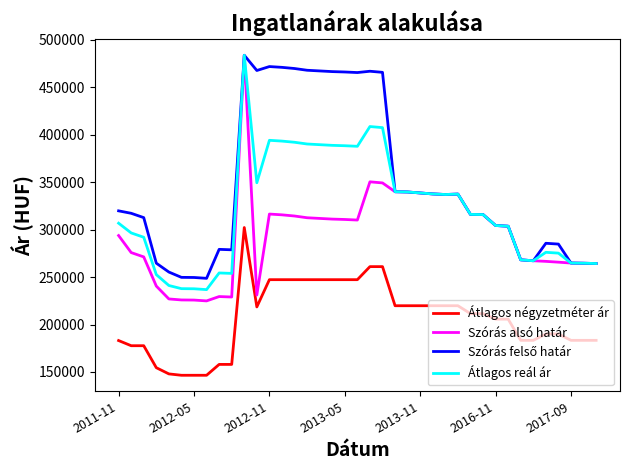

What is the greatest value displayed?

483636